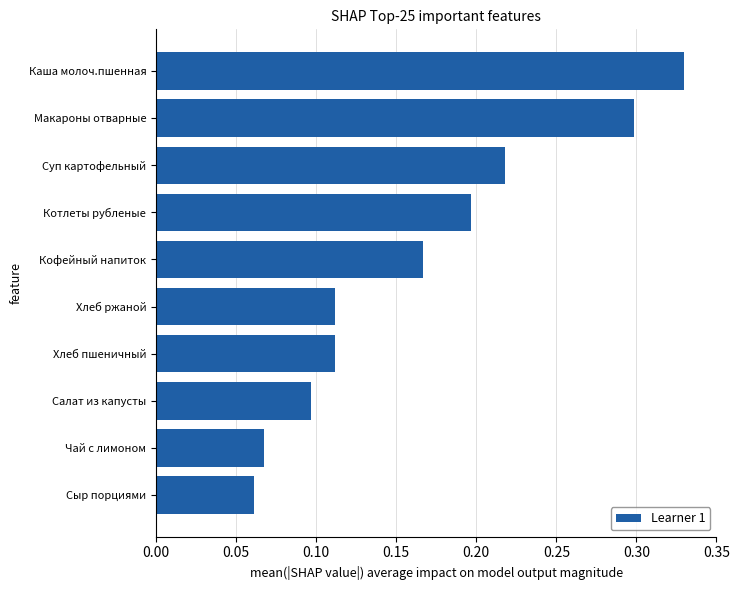

Which has a higher value, Суп картофельный or Салат из капусты?

Суп картофельный